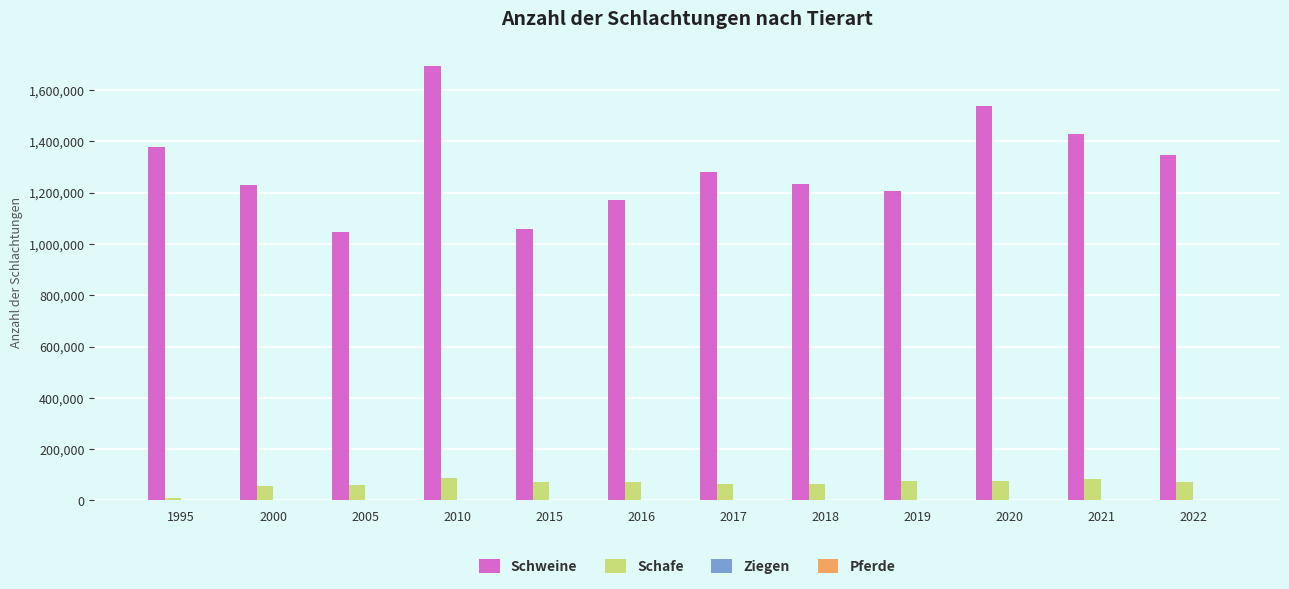

The value of Schafe at 2020 is 74394. True or false?

True